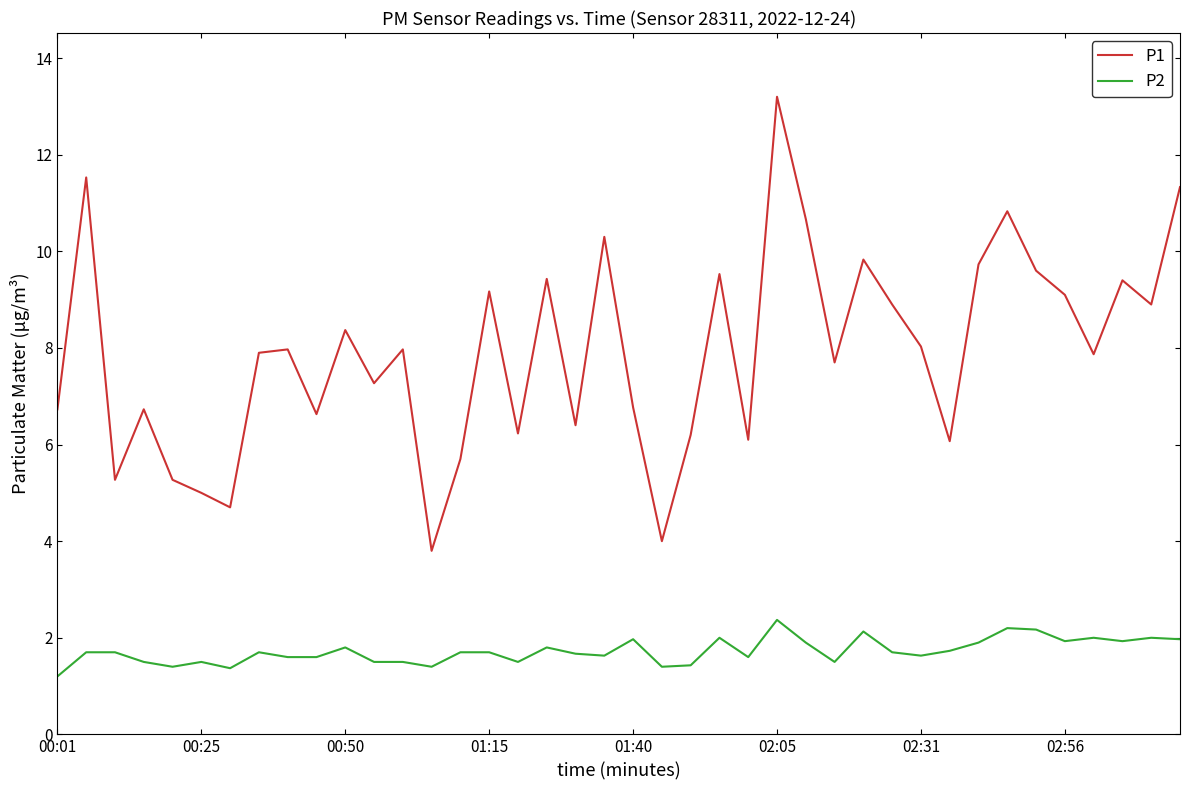

Which series has the largest range (max minus min)?

P1